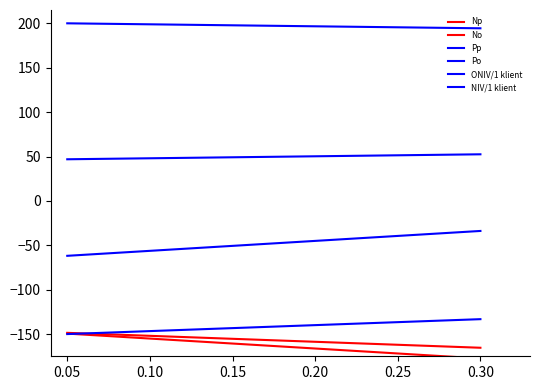

Does the chart display data point markers on the line(s)?

No